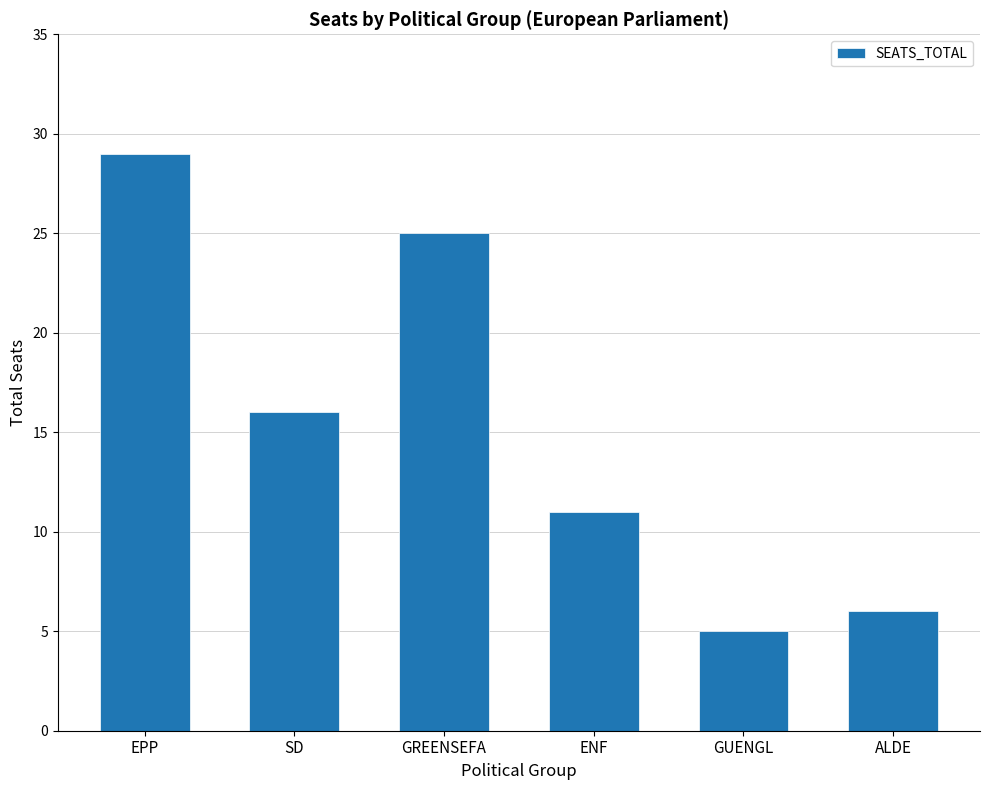

What is the difference between the values at GREENSEFA and GUENGL?

20